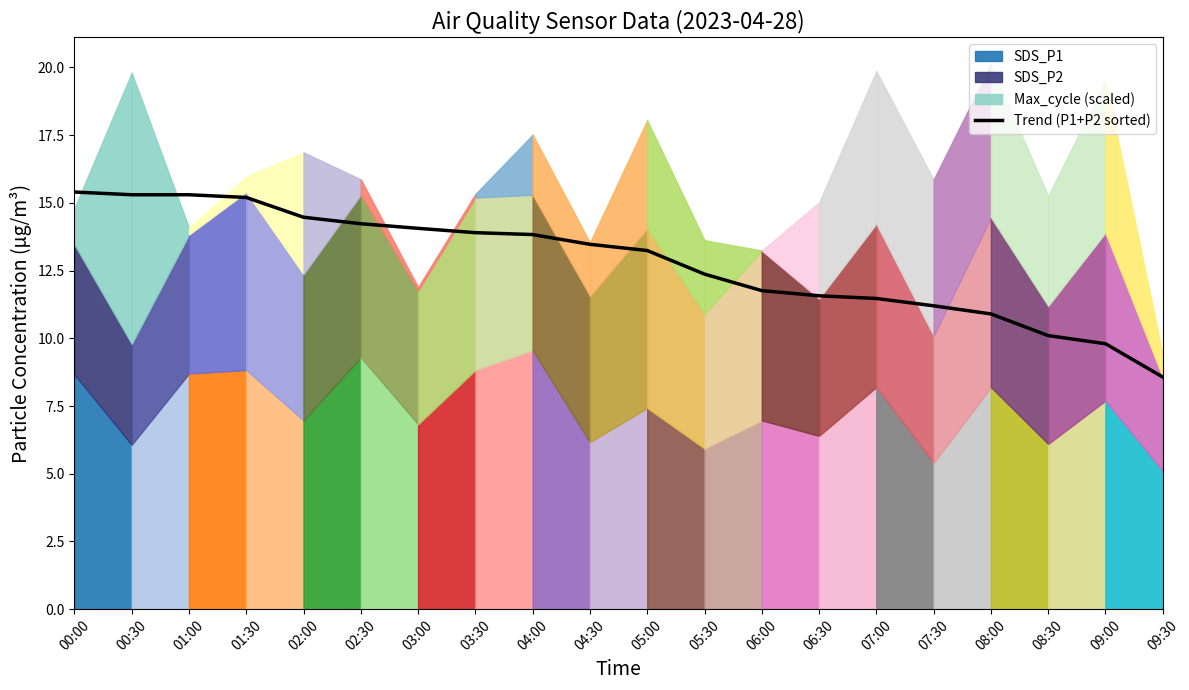

What is the difference between the values at 01:00 and 01:30?

0.1